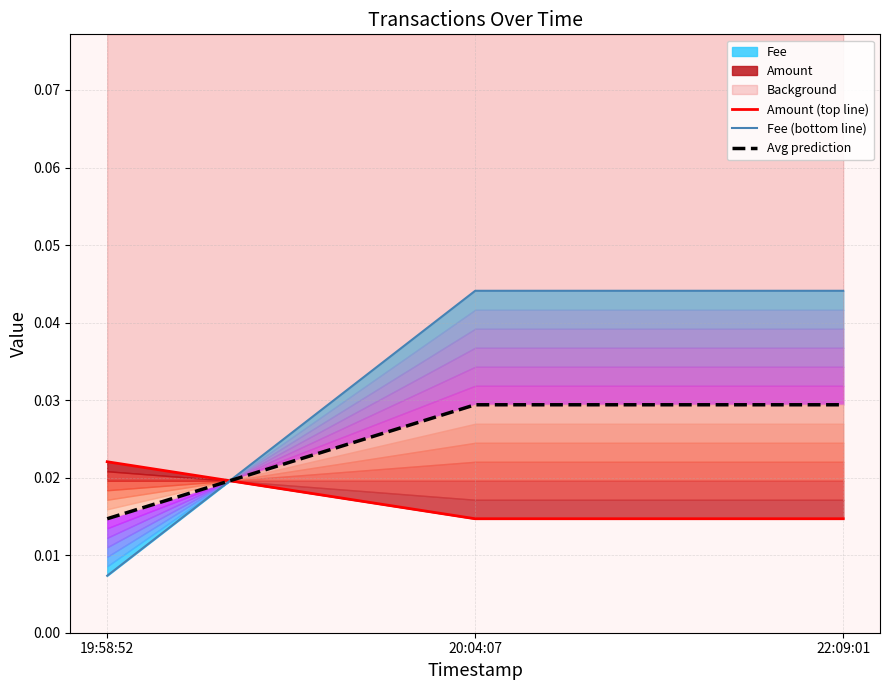

At which label is Avg prediction closest to 0?

19:58:52